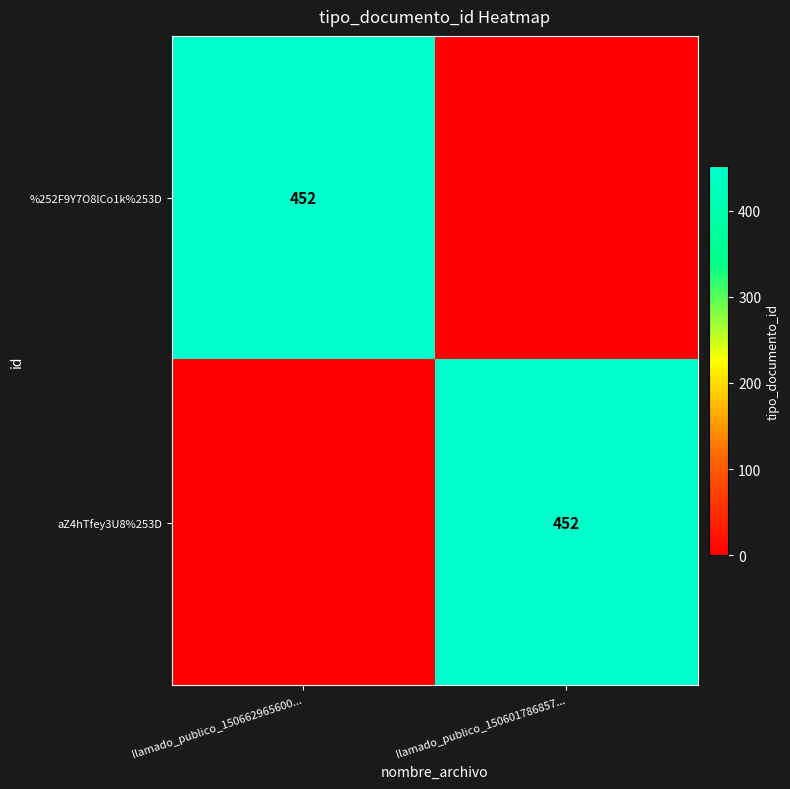

True or false: aZ4hTfey3U8%253D has a value of 452 at llamado_publico_150601786857....

True